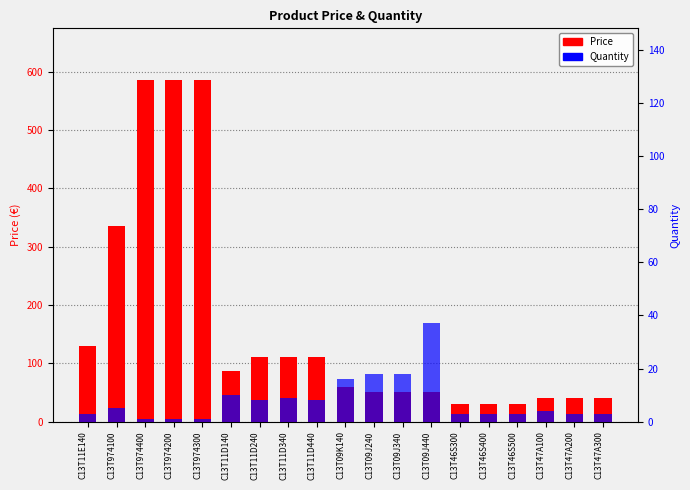

What is the minimum value for Price?

29.8